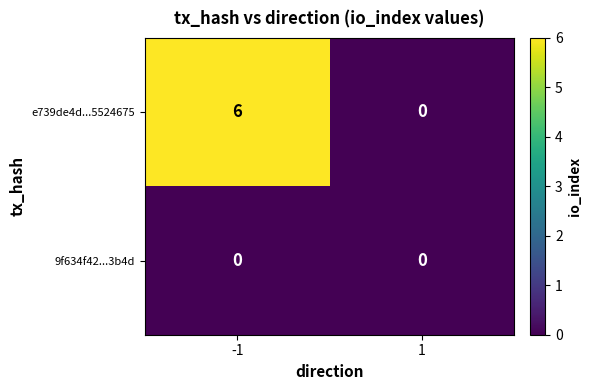

How many values in e739de4d...5524675 are above zero?

1